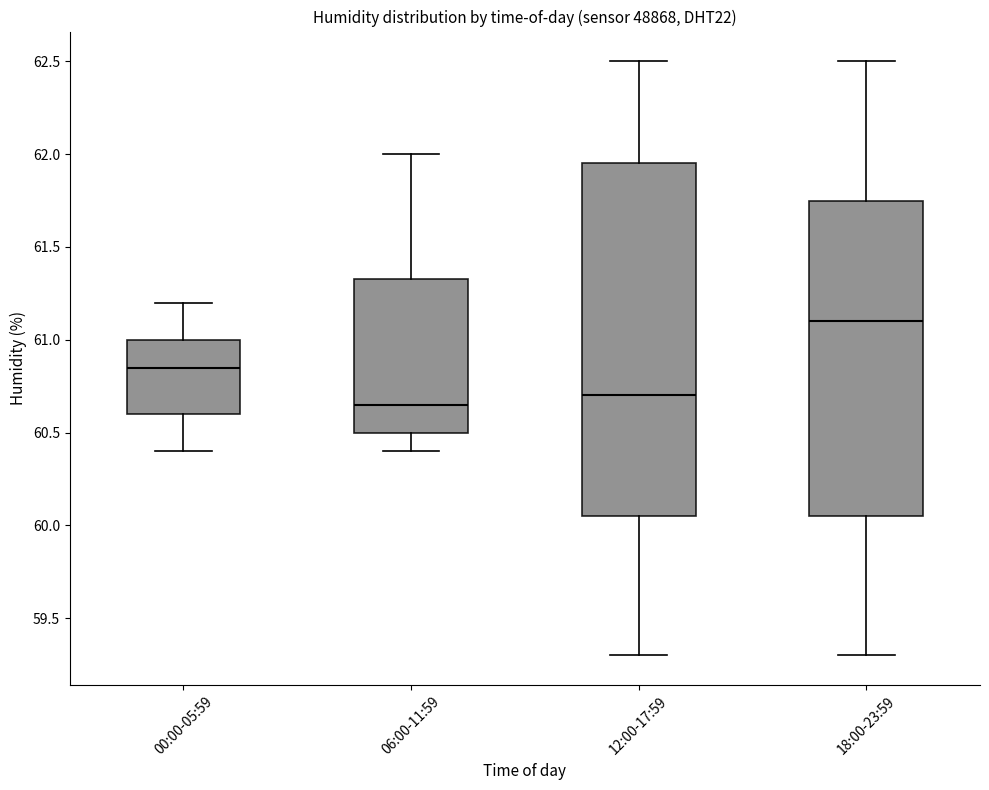

Which box's median line is the highest?

18:00-23:59